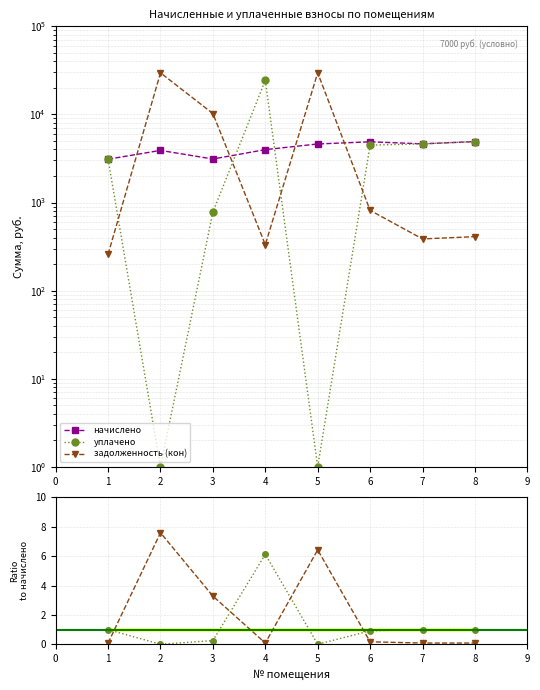

The начислено series shows 8018.2 at 5. True or false?

False